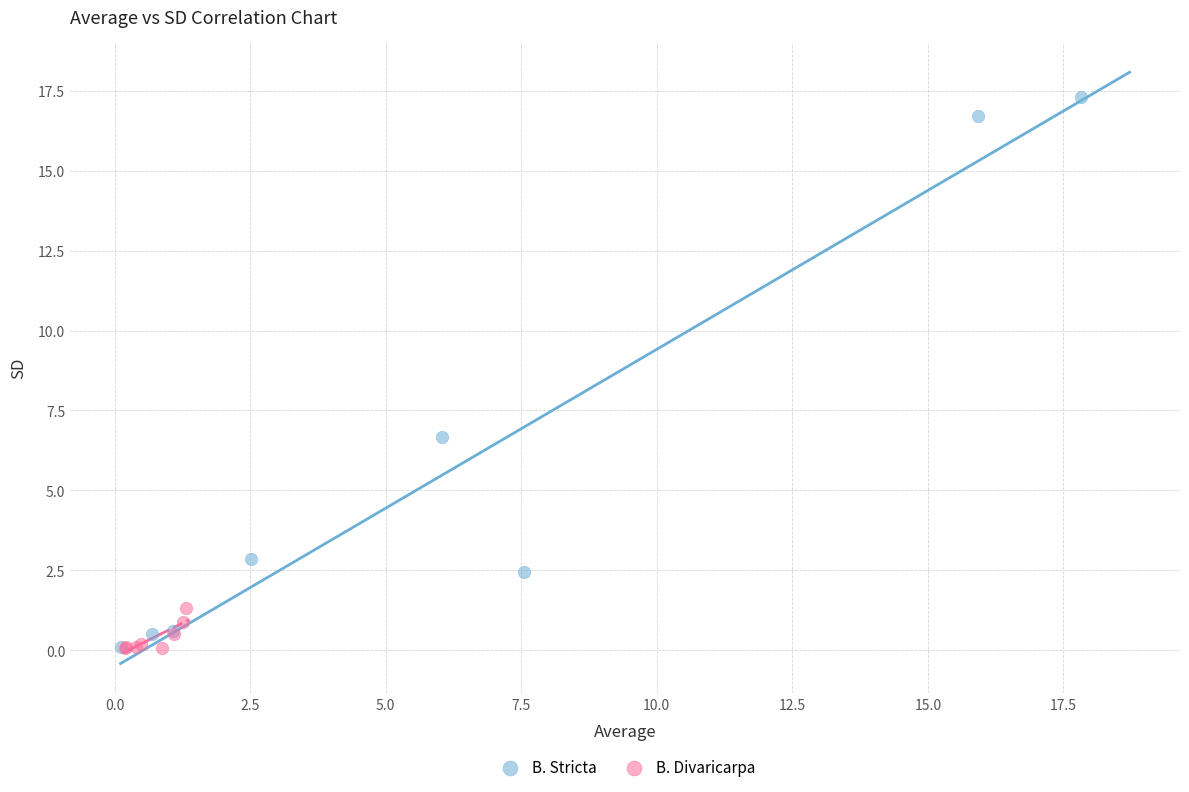

What are all the series names shown in the legend?

B. Stricta, B. Divaricarpa